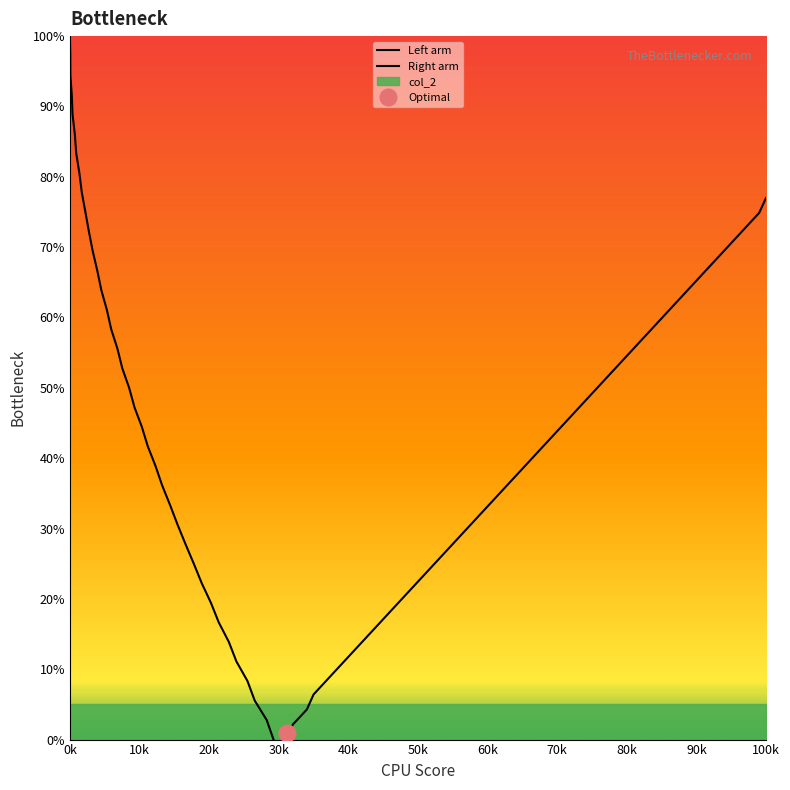

At how many categories does at least one series exceed 62?

22